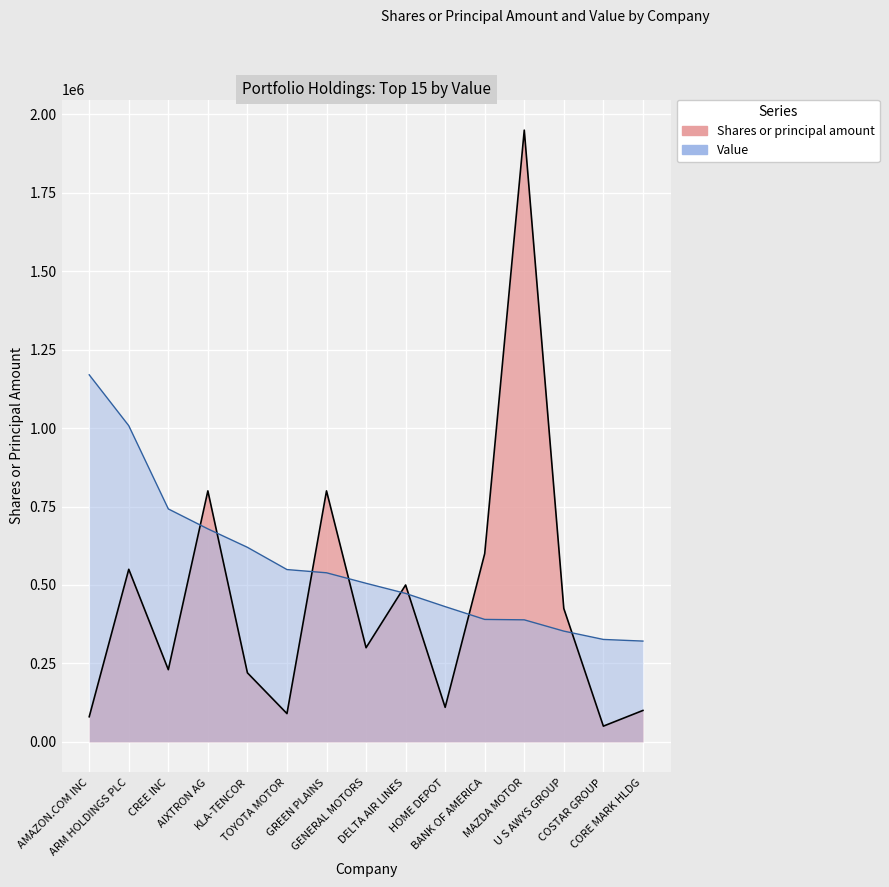

Rank the series at CORE MARK HLDG from highest to lowest value.

Value, Shares or principal amount